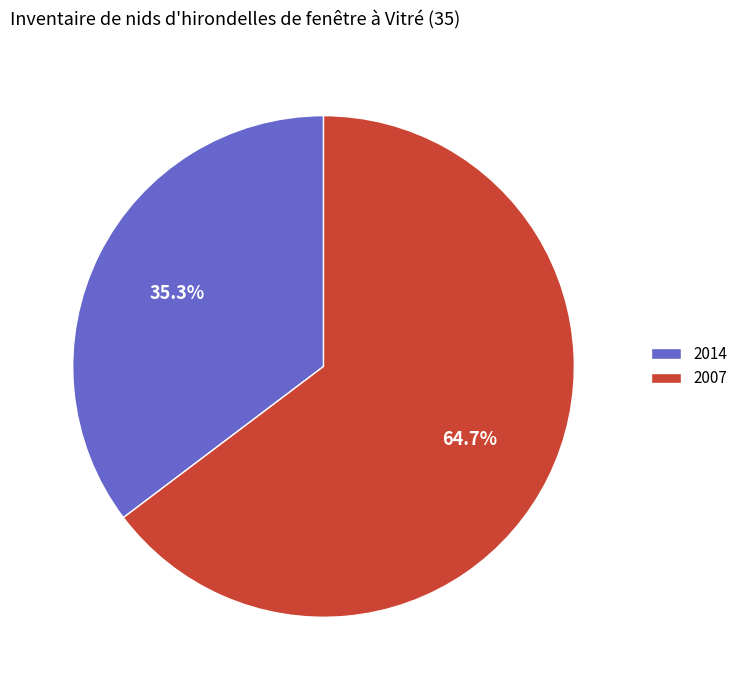

To the nearest percent, what portion does 2014 represent?

35%